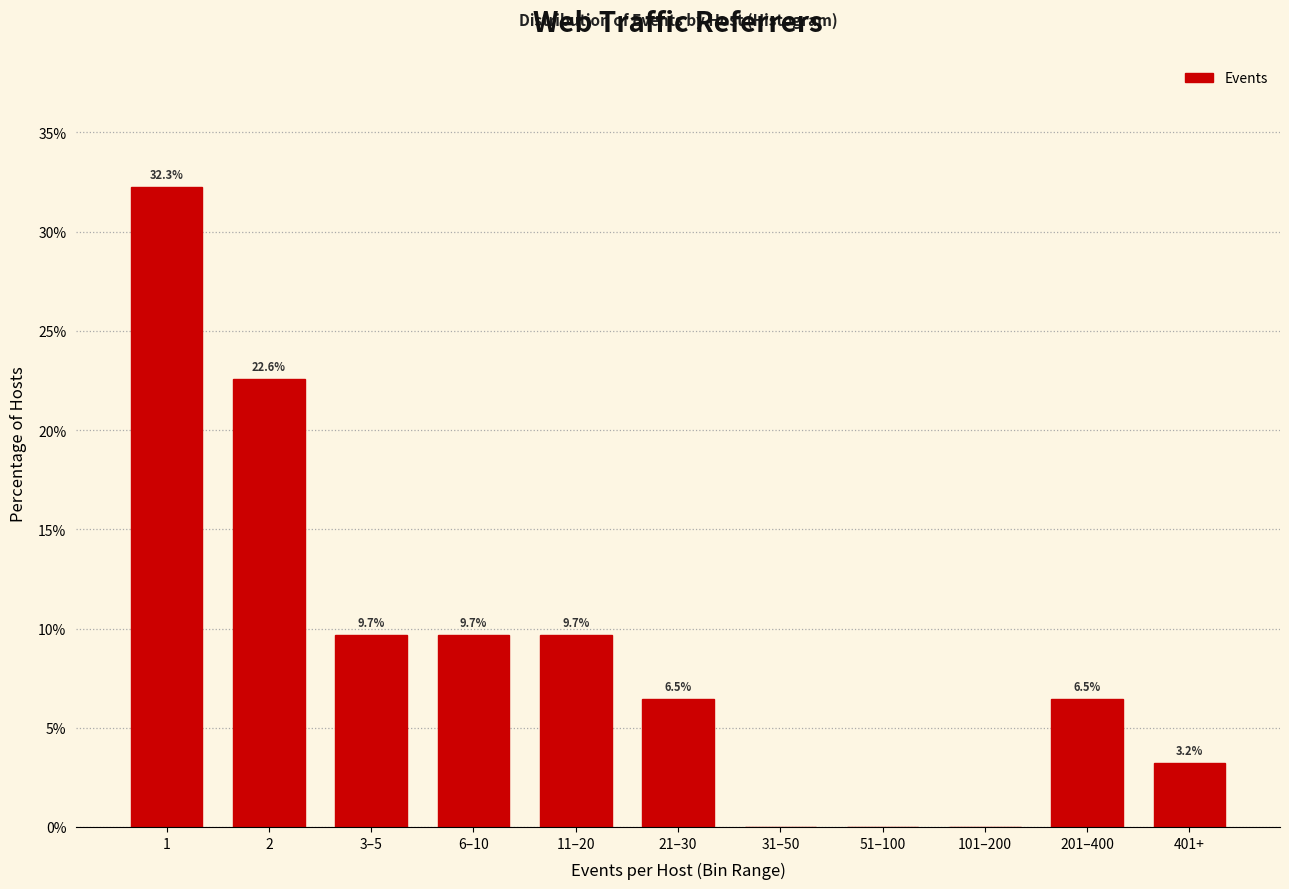

Reading left to right, what are all the values shown in this chart?

1=32.3	2=22.6	3–5=9.7	6–10=9.7	11–20=9.7	21–30=6.5	31–50=0.0	51–100=0.0	101–200=0.0	201–400=6.5	401+=3.2